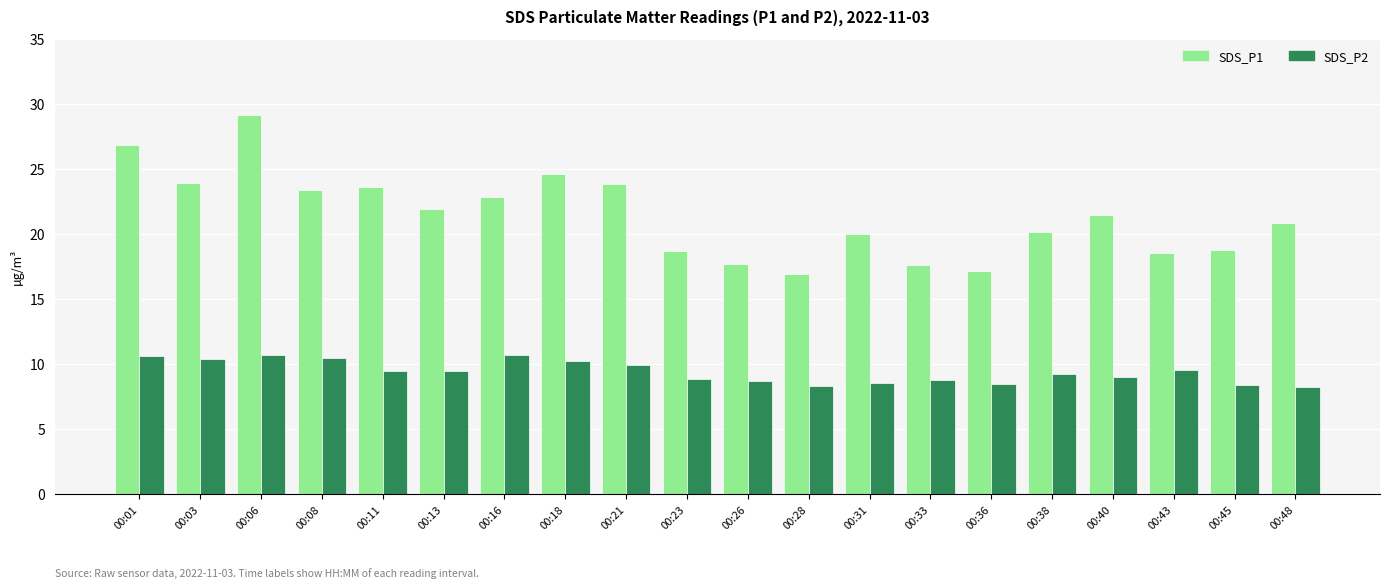

Which series has the largest range (max minus min)?

SDS_P1